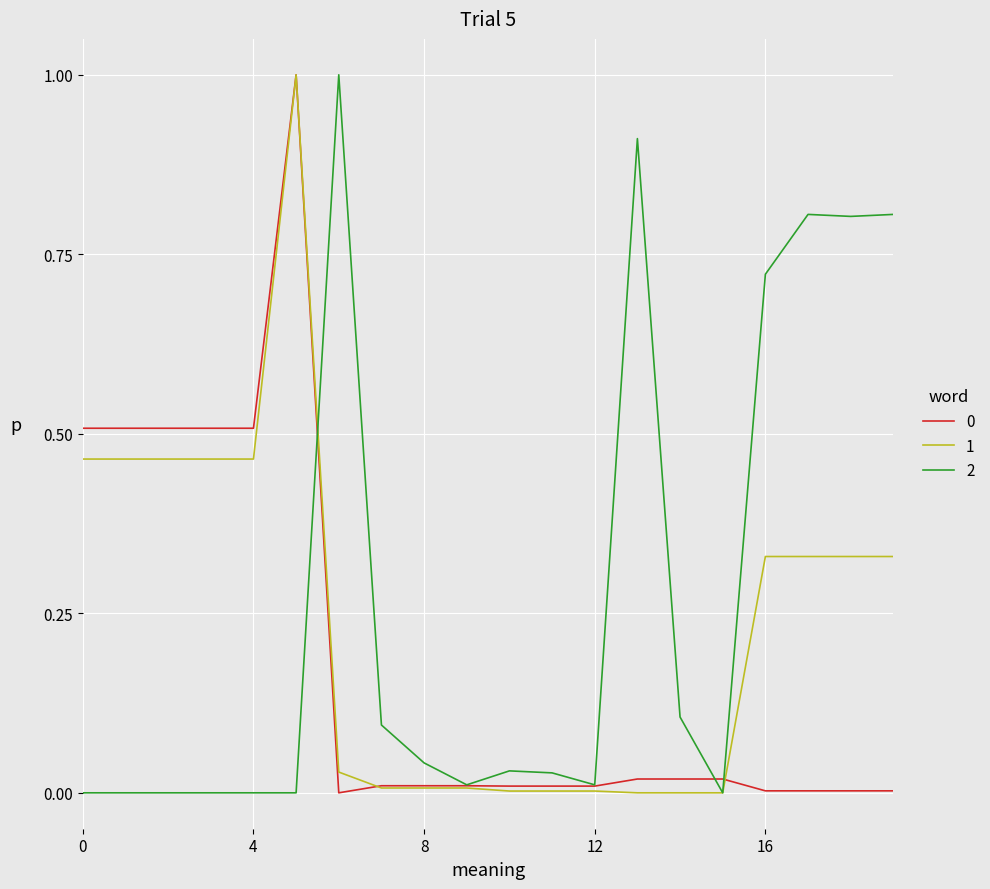

What is the maximum value for 1?

1.0